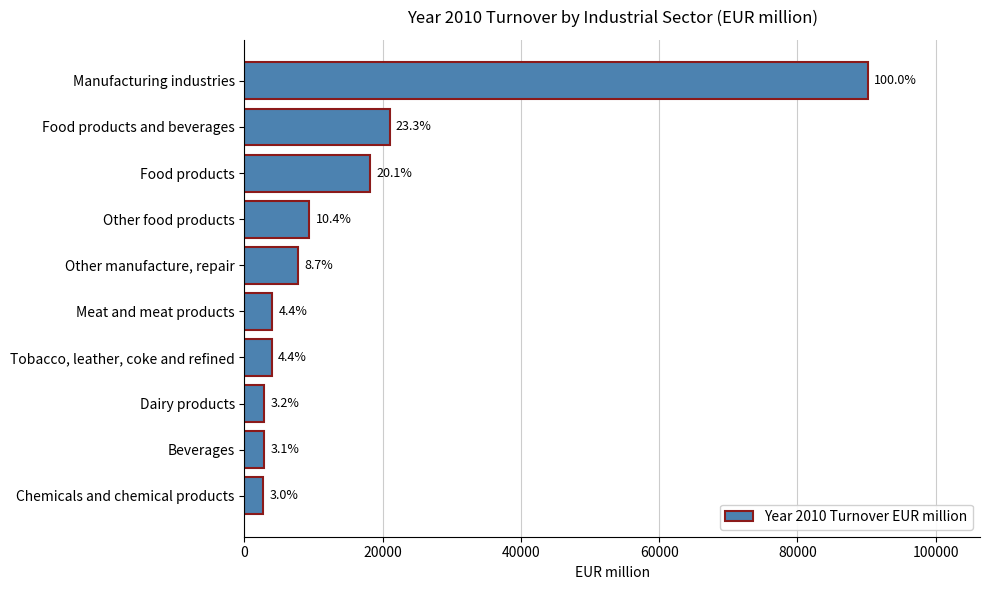

What is the difference between the maximum and minimum values?

87451.1